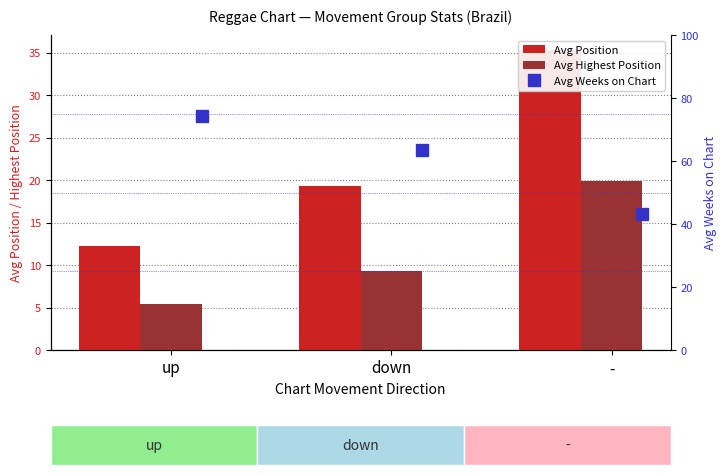

Is it true that Avg Weeks on Chart equals 43.2 at -?

True